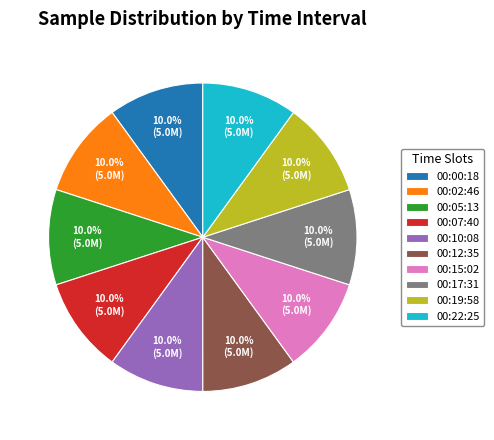

Is it true that 00:19:58 is 1% of the pie?

False